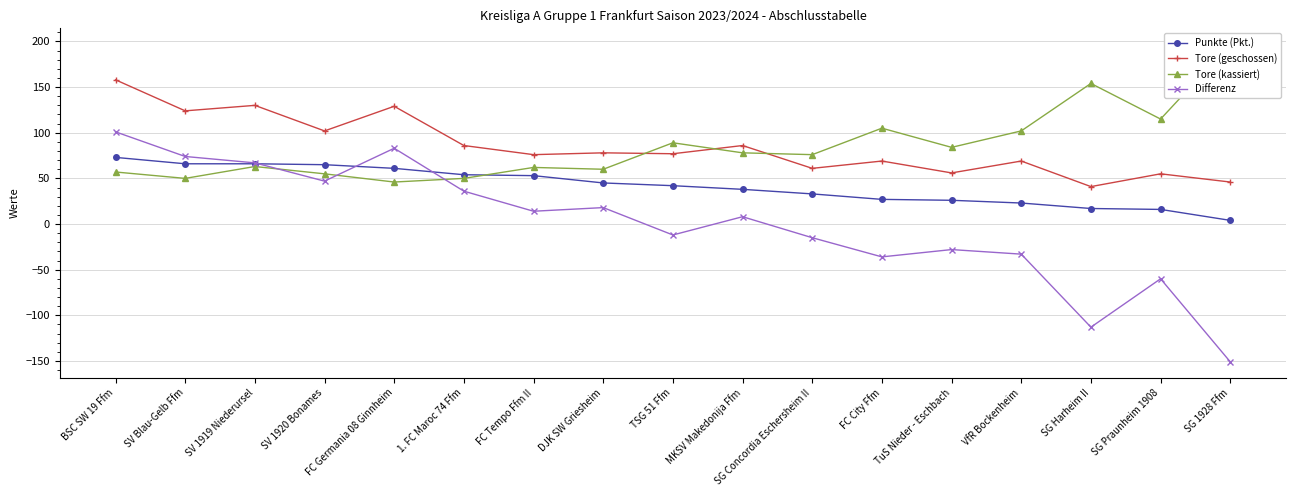

What is the value of the Tore (geschossen) point at the 12th from the left?

69